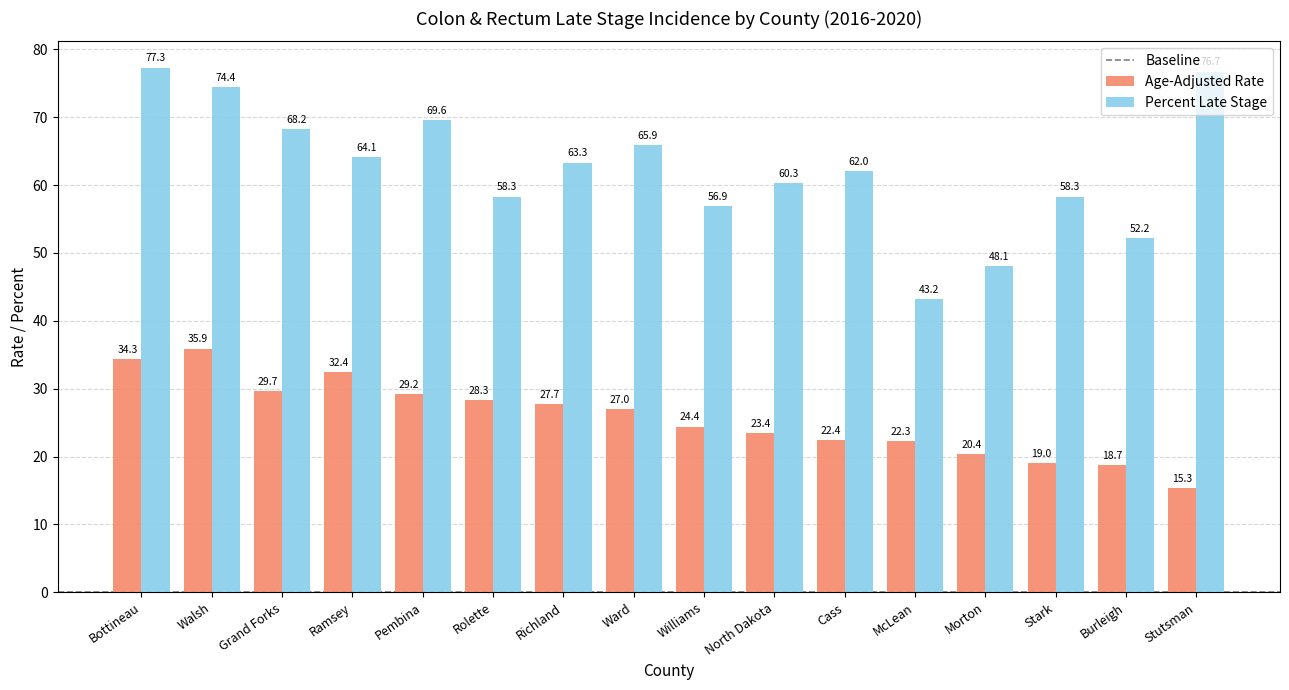

Which series has the largest range (max minus min)?

Percent Late Stage